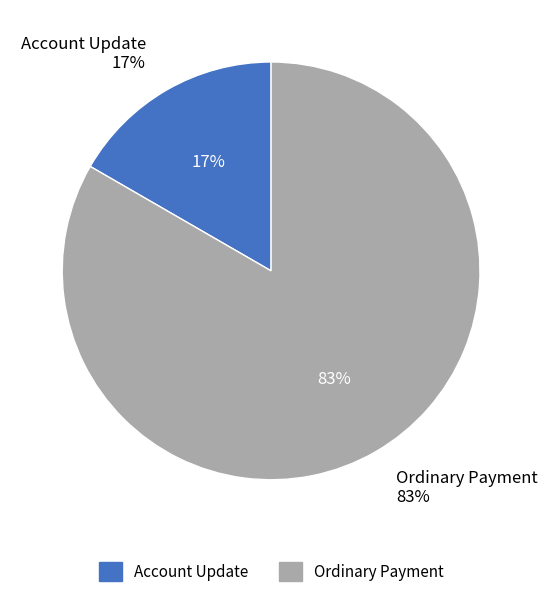

How many slices are in this pie chart?

2